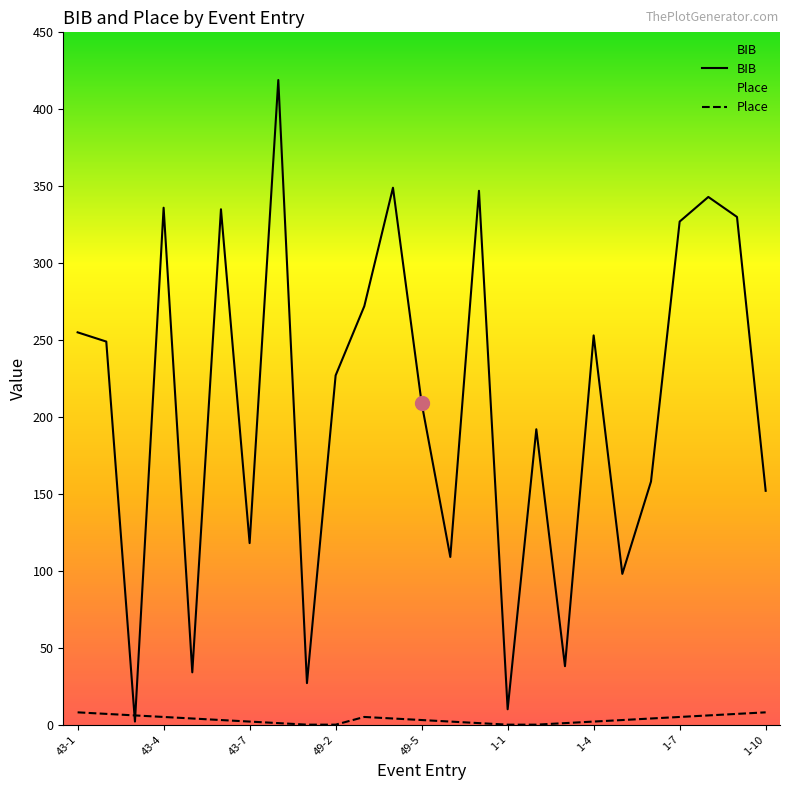

How many interior local peaks does the BIB series have?

8